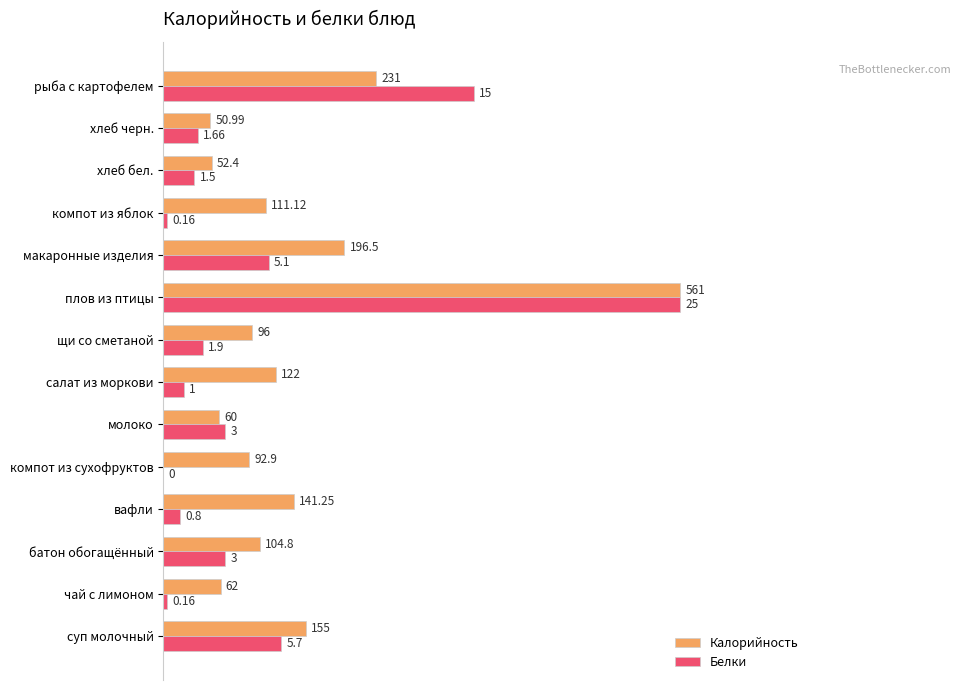

What are all the series names shown in the legend?

Калорийность, Белки